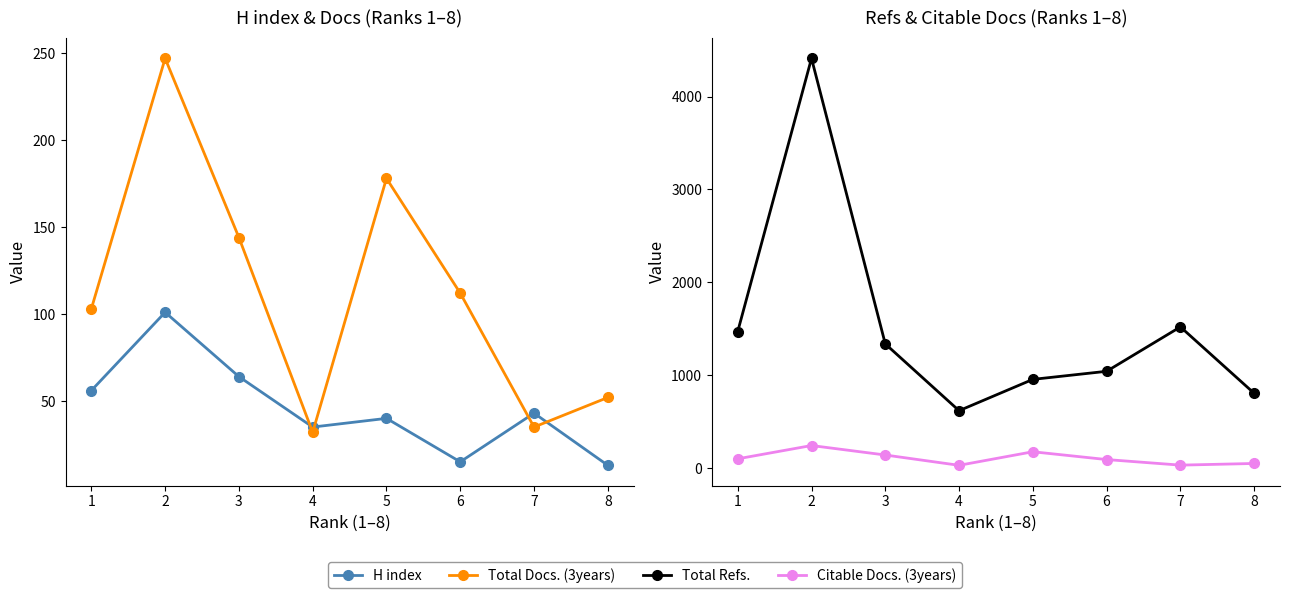

Is this an area chart (filled region under the line)?

No